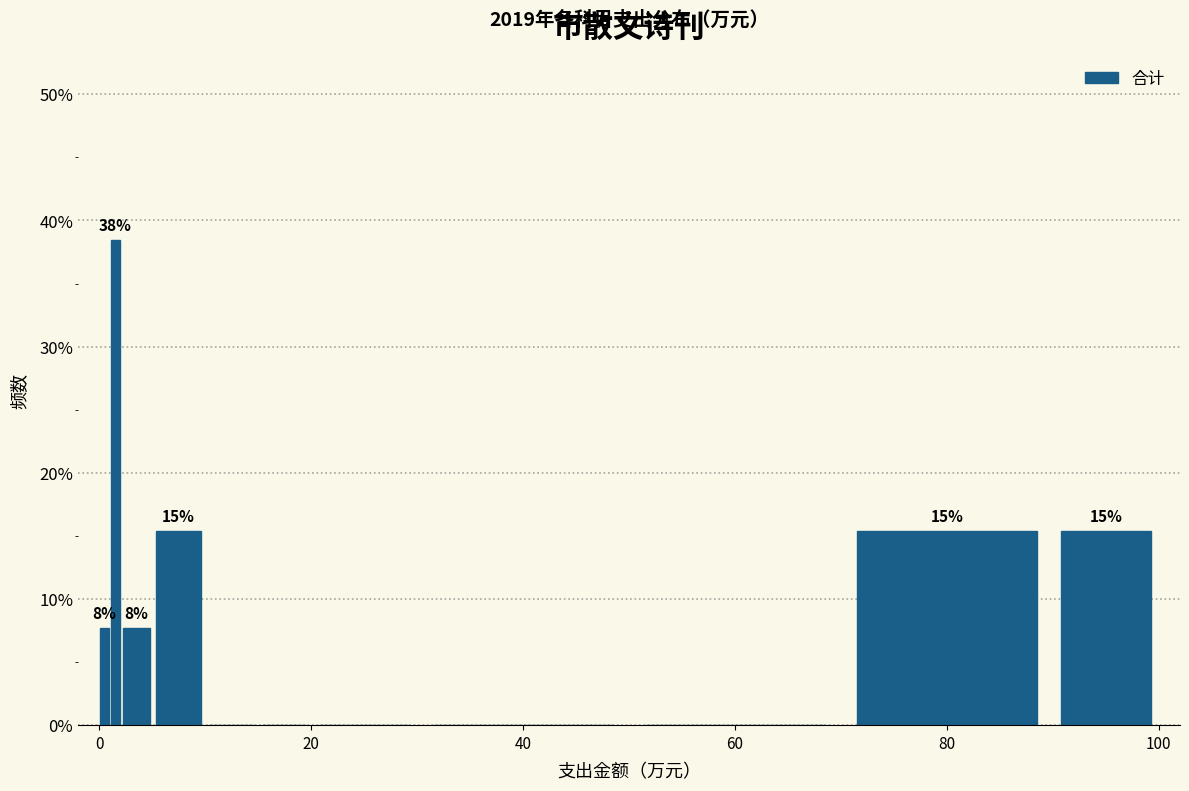

Around what value on the x-axis is the tallest bar? Give the approximate position of its centre, as read against the axis.

2